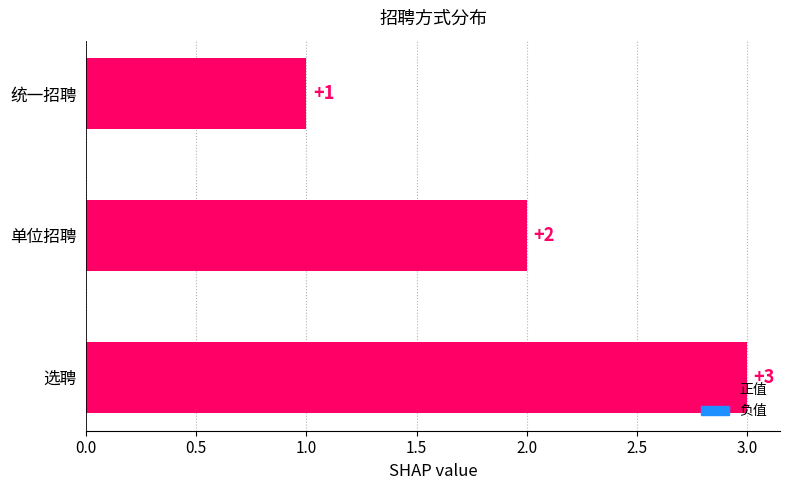

Rank the categories by value from lowest to highest.

统一招聘, 单位招聘, 选聘